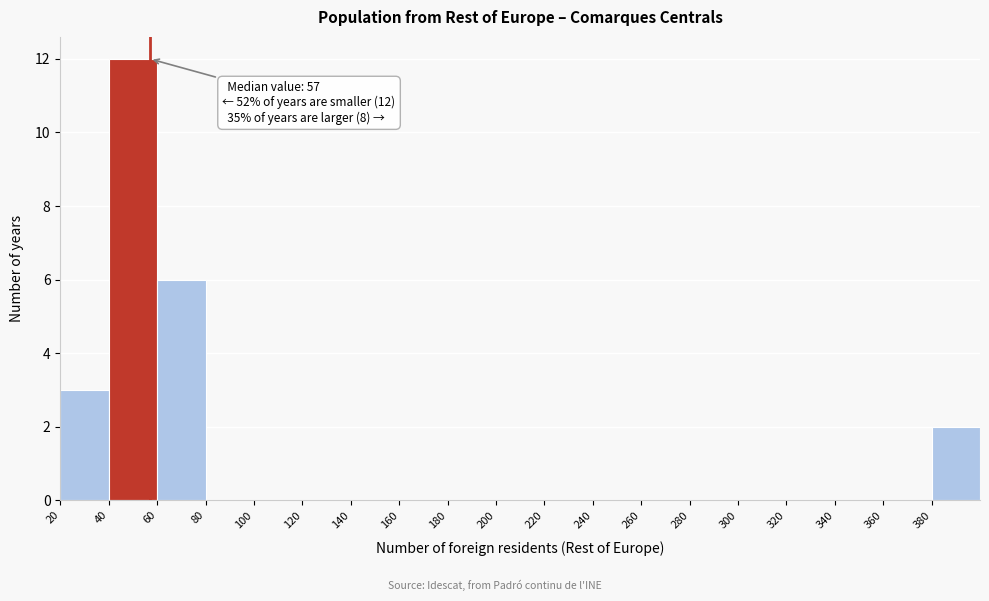

Over which range of the x-axis is the bar tallest?

40 to 60